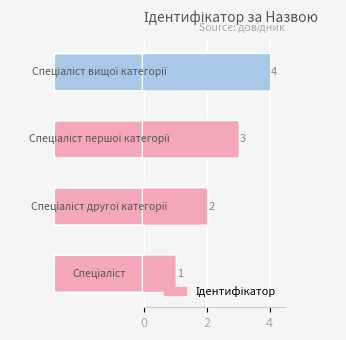

Count the values in the range 2 to 4.

3